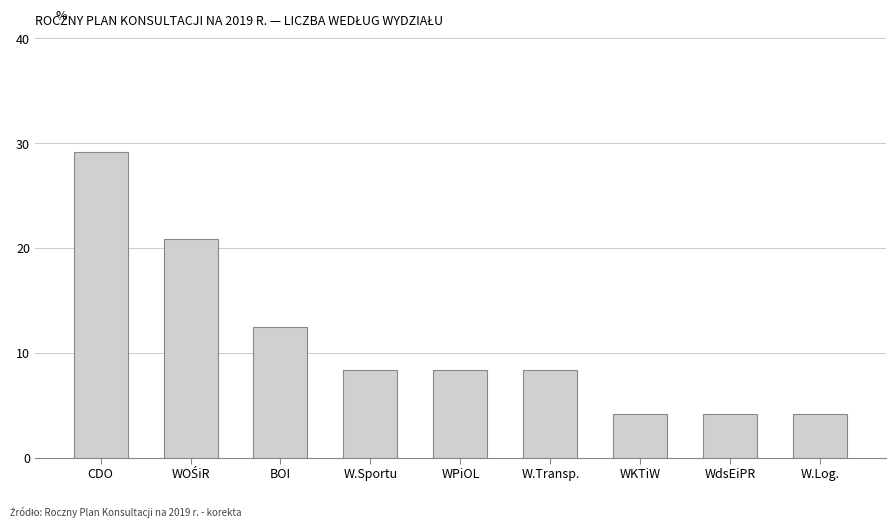

What is the difference between the values at WdsEiPR and W.Transp.?

4.2